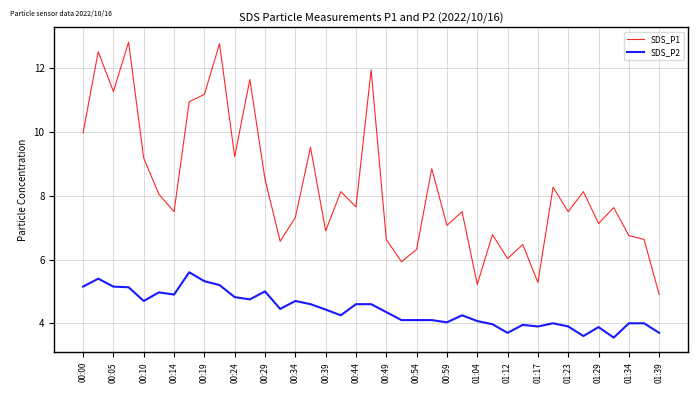

True or false: SDS_P2 and SDS_P1 cross at least once.

False